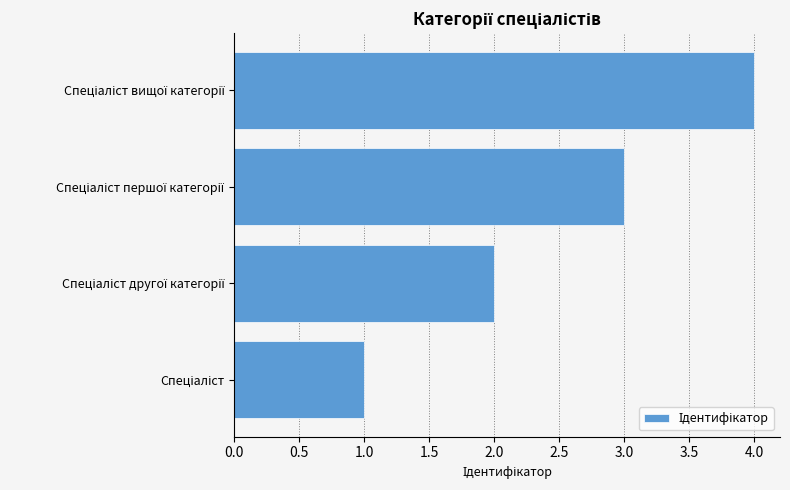

How many data points are less than 3?

2